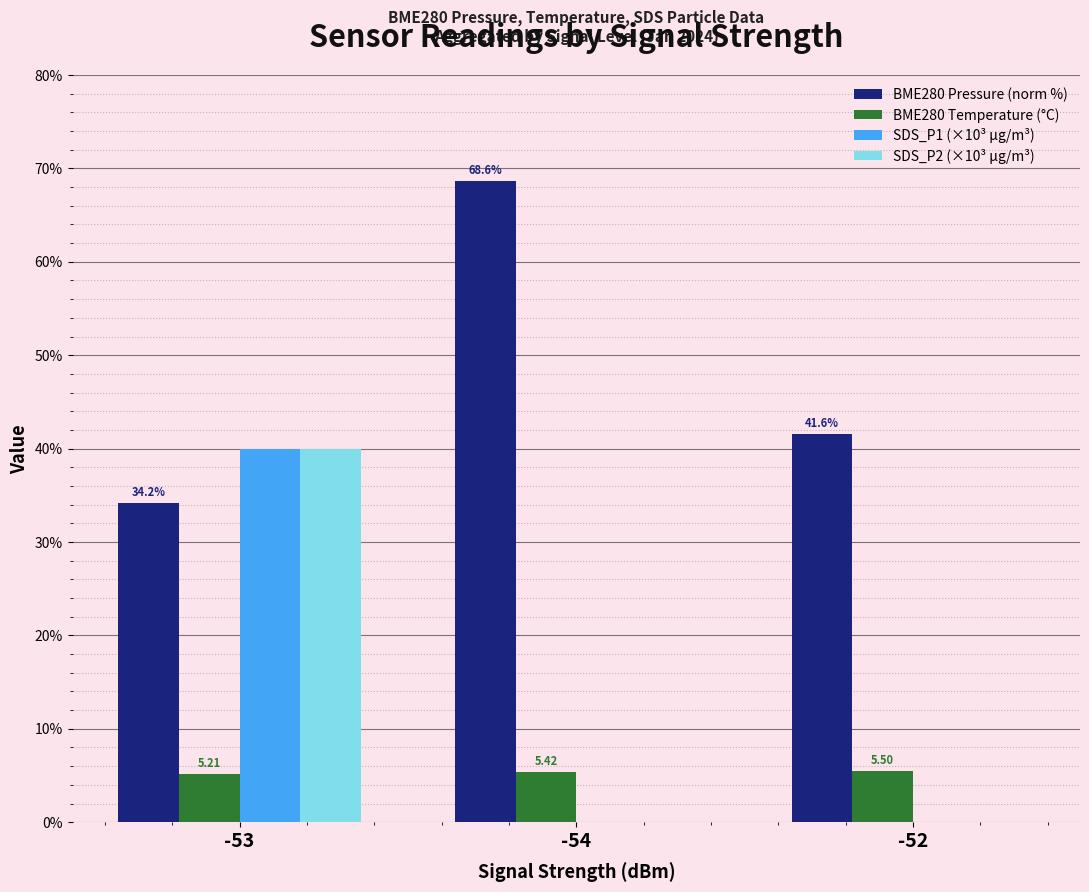

What is the sum of all SDS_P2 (×10³ µg/m³) values?

40.0